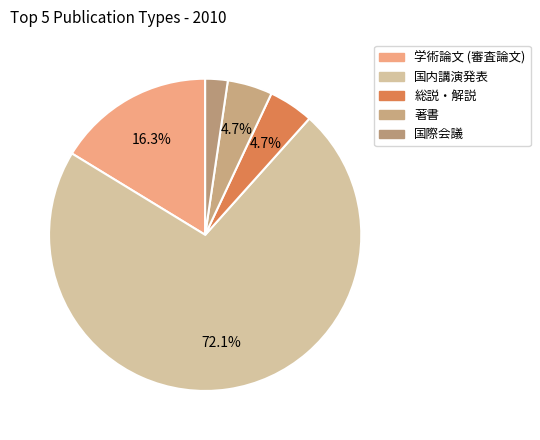

How many slices are in this pie chart?

5